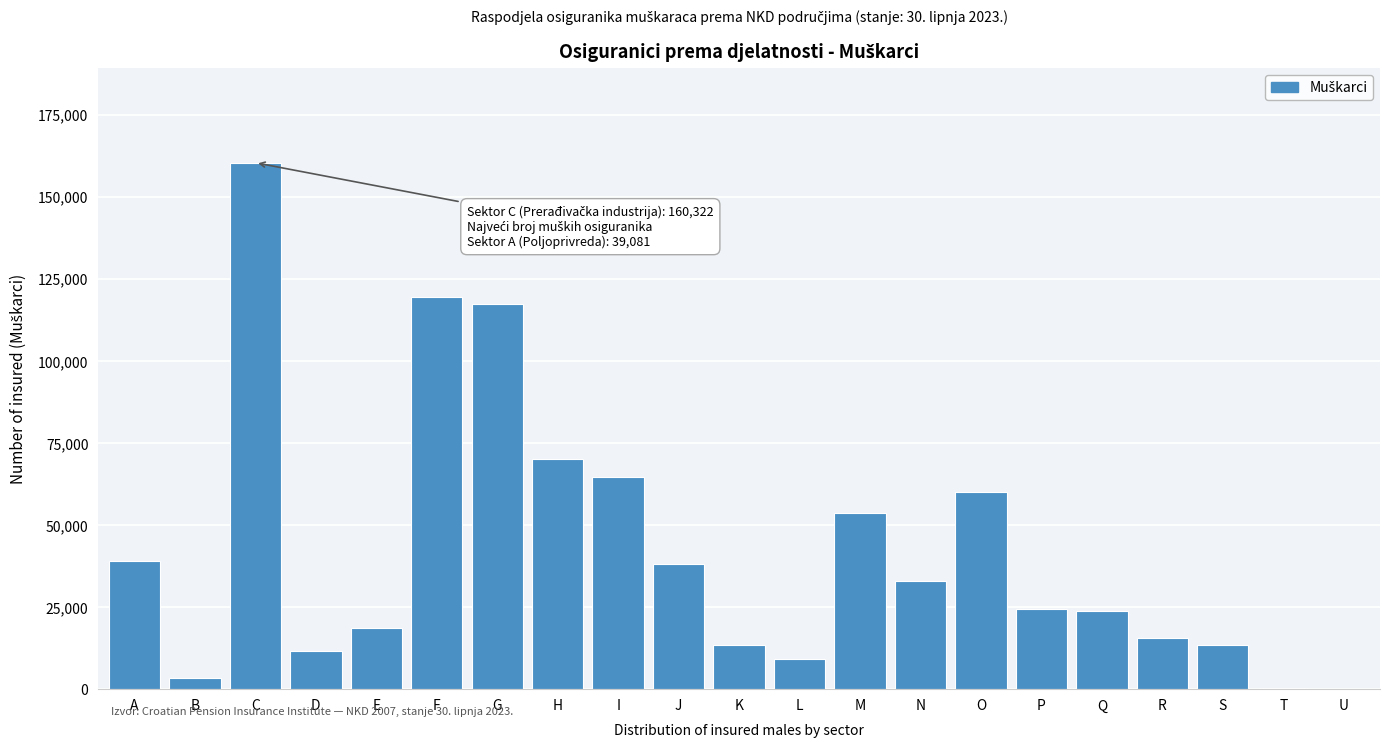

Where is the data nearest to the value 80250?

H